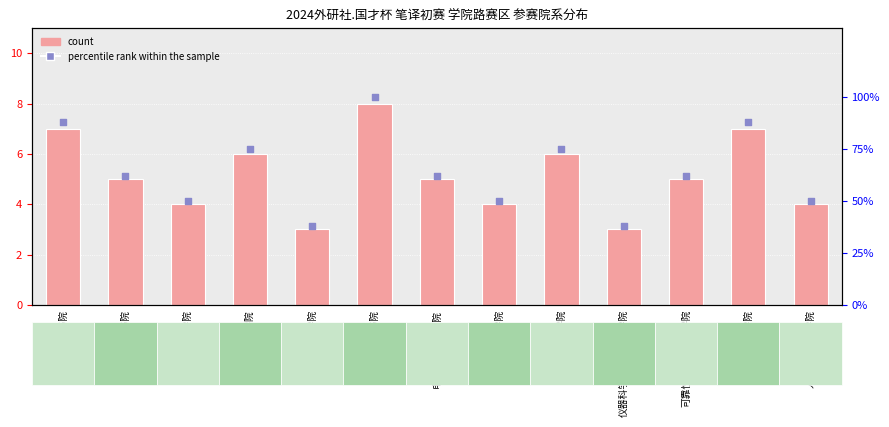

Is the value of percentile rank within the sample at 中法工程师学院 greater than the value of count at 传源书院?

Yes